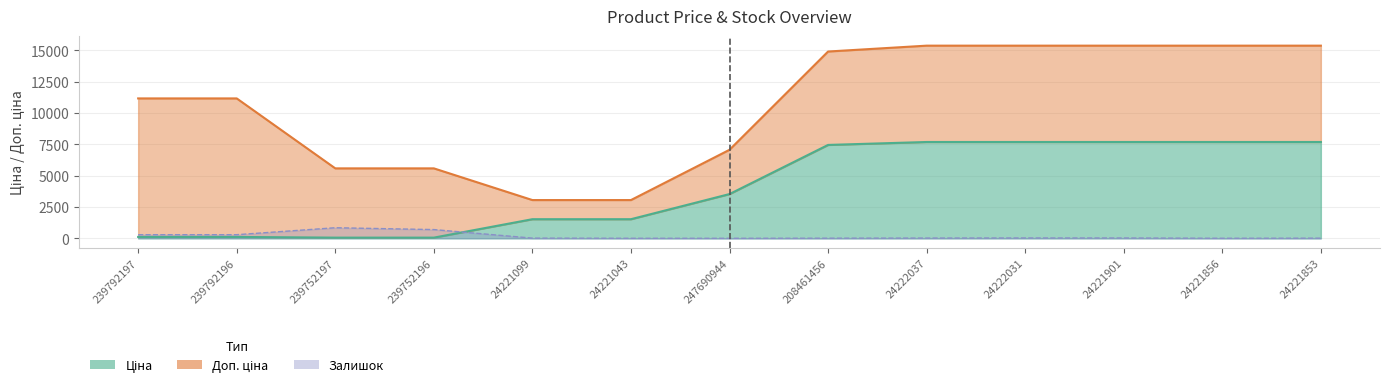

Between 24222031 and 239792196, which is larger?

24222031